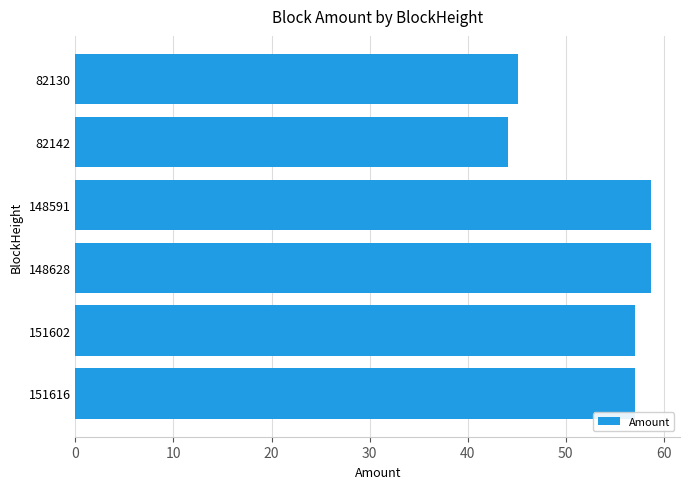

At which category does the chart reach its minimum across all series?

82142